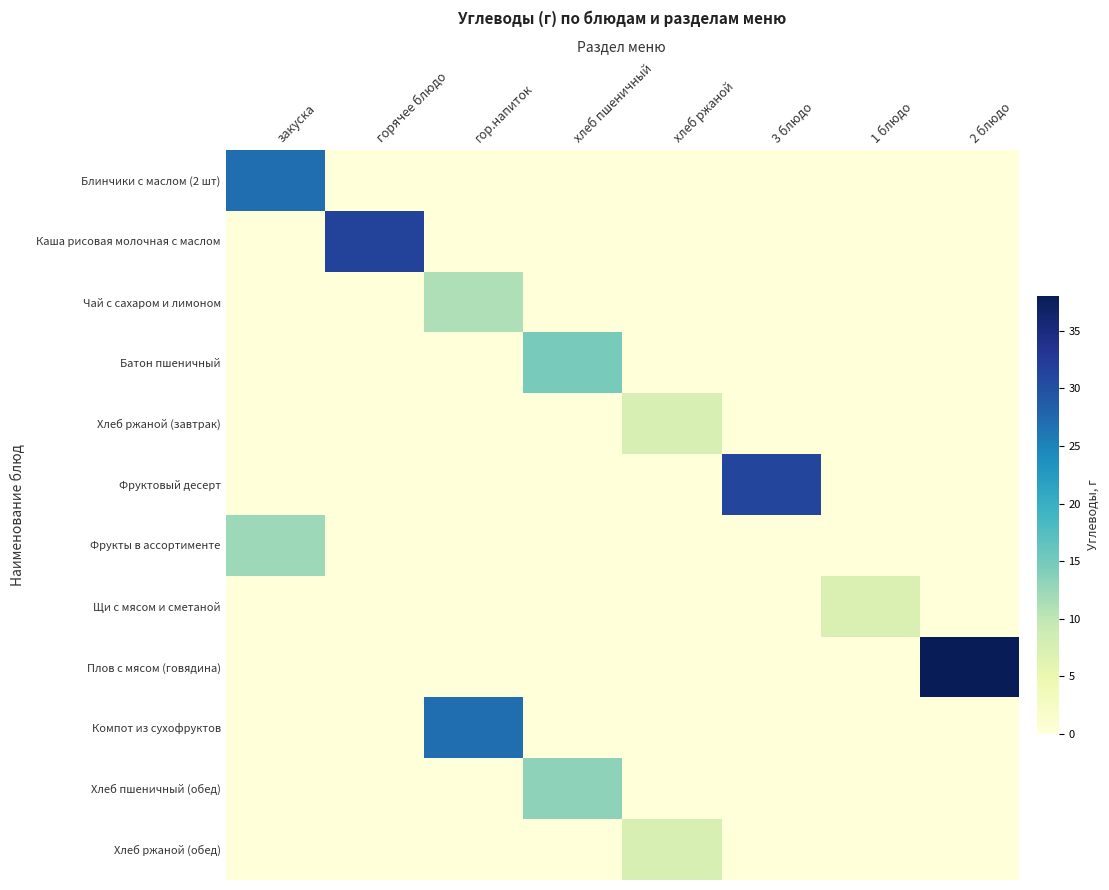

Reading left to right, transcribe all the data shown in this chart.

Блинчики с маслом (2 шт): закуска=26.9	горячее блюдо=0.0	гор.напиток=0.0	хлеб пшеничный=0.0	хлеб ржаной=0.0	3 блюдо=0.0	1 блюдо=0.0	2 блюдо=0.0
Каша рисовая молочная с маслом: закуска=0.0	горячее блюдо=31.6	гор.напиток=0.0	хлеб пшеничный=0.0	хлеб ржаной=0.0	3 блюдо=0.0	1 блюдо=0.0	2 блюдо=0.0
Чай с сахаром и лимоном: закуска=0.0	горячее блюдо=0.0	гор.напиток=11.0	хлеб пшеничный=0.0	хлеб ржаной=0.0	3 блюдо=0.0	1 блюдо=0.0	2 блюдо=0.0
Батон пшеничный: закуска=0.0	горячее блюдо=0.0	гор.напиток=0.0	хлеб пшеничный=14.7	хлеб ржаной=0.0	3 блюдо=0.0	1 блюдо=0.0	2 блюдо=0.0
Хлеб ржаной (завтрак): закуска=0.0	горячее блюдо=0.0	гор.напиток=0.0	хлеб пшеничный=0.0	хлеб ржаной=7.4	3 блюдо=0.0	1 блюдо=0.0	2 блюдо=0.0
Фруктовый десерт: закуска=0.0	горячее блюдо=0.0	гор.напиток=0.0	хлеб пшеничный=0.0	хлеб ржаной=0.0	3 блюдо=31.2	1 блюдо=0.0	2 блюдо=0.0
Фрукты в ассортименте: закуска=12.3	горячее блюдо=0.0	гор.напиток=0.0	хлеб пшеничный=0.0	хлеб ржаной=0.0	3 блюдо=0.0	1 блюдо=0.0	2 блюдо=0.0
Щи с мясом и сметаной: закуска=0.0	горячее блюдо=0.0	гор.напиток=0.0	хлеб пшеничный=0.0	хлеб ржаной=0.0	3 блюдо=0.0	1 блюдо=7.1	2 блюдо=0.0
Плов с мясом (говядина): закуска=0.0	горячее блюдо=0.0	гор.напиток=0.0	хлеб пшеничный=0.0	хлеб ржаной=0.0	3 блюдо=0.0	1 блюдо=0.0	2 блюдо=38.0
Компот из сухофруктов: закуска=0.0	горячее блюдо=0.0	гор.напиток=27.0	хлеб пшеничный=0.0	хлеб ржаной=0.0	3 блюдо=0.0	1 блюдо=0.0	2 блюдо=0.0
Хлеб пшеничный (обед): закуска=0.0	горячее блюдо=0.0	гор.напиток=0.0	хлеб пшеничный=13.3	хлеб ржаной=0.0	3 блюдо=0.0	1 блюдо=0.0	2 блюдо=0.0
Хлеб ржаной (обед): закуска=0.0	горячее блюдо=0.0	гор.напиток=0.0	хлеб пшеничный=0.0	хлеб ржаной=7.4	3 блюдо=0.0	1 блюдо=0.0	2 блюдо=0.0